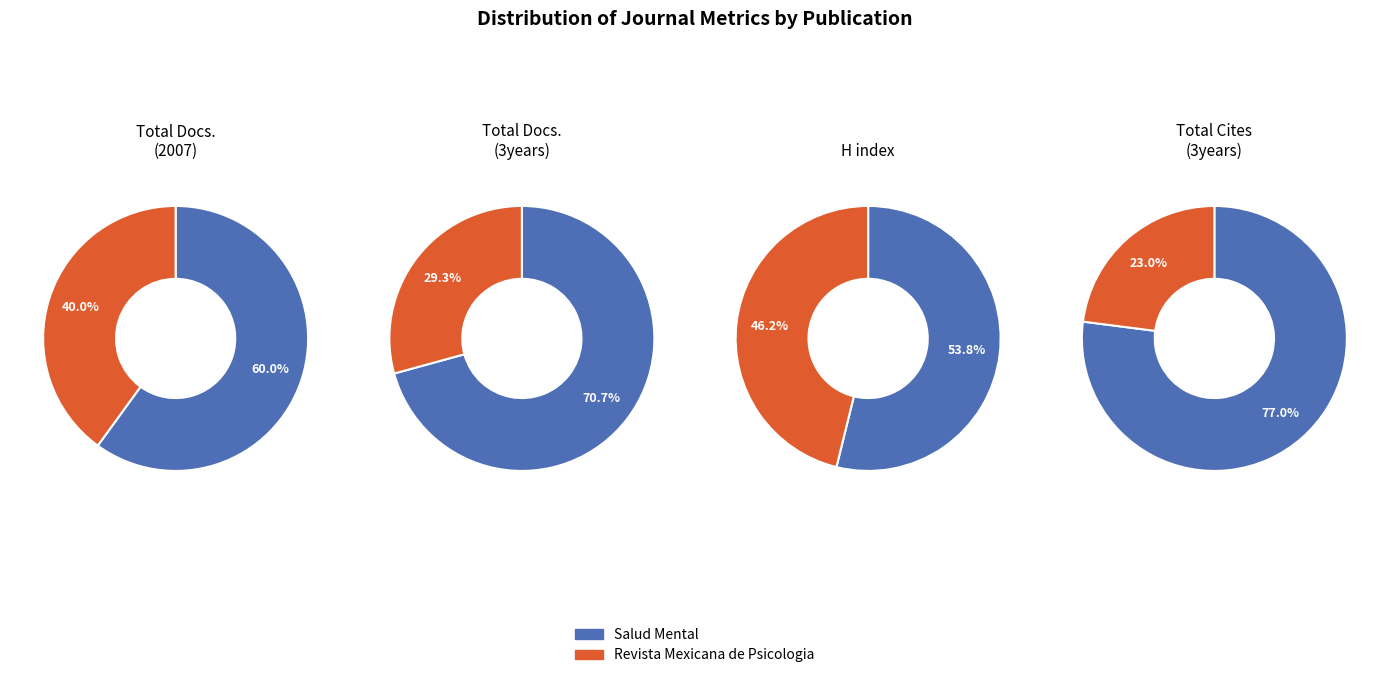

How much of the chart is everything except Salud Mental?

40.0%